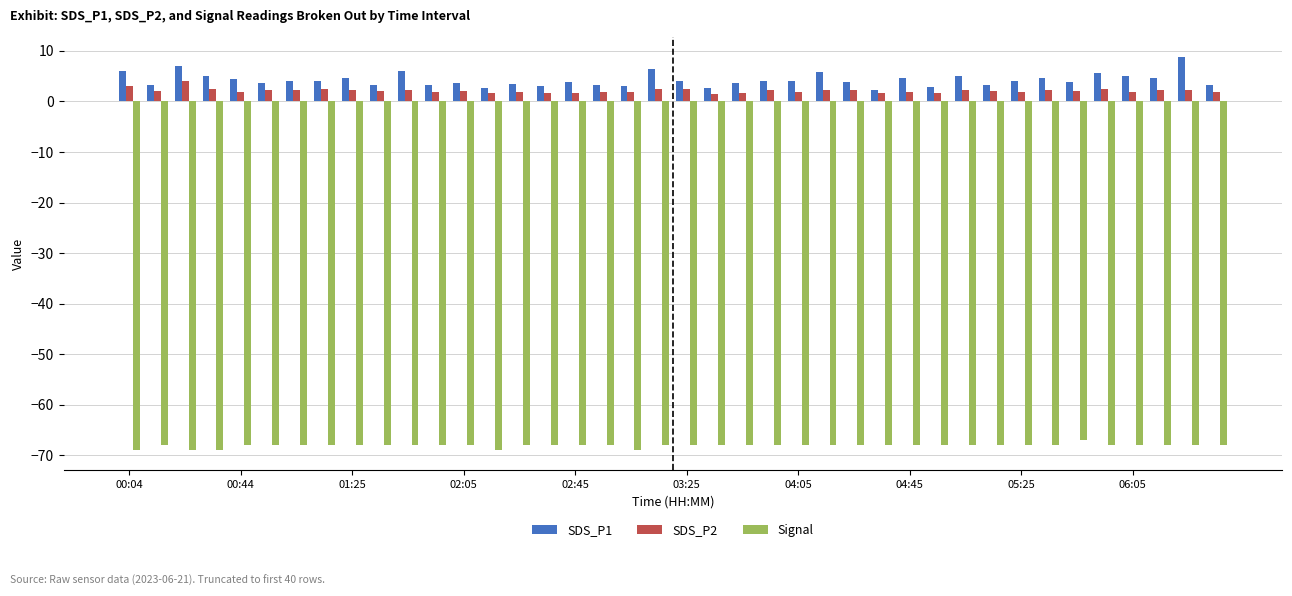

What is the difference between the maximum and second lowest values in the SDS_P1 series?

6.2